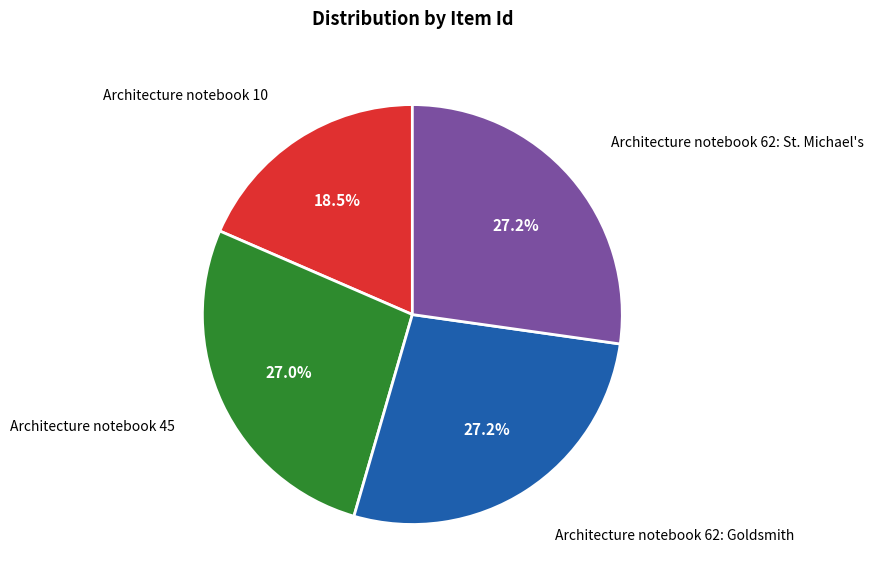

How many slices are in this pie chart?

4